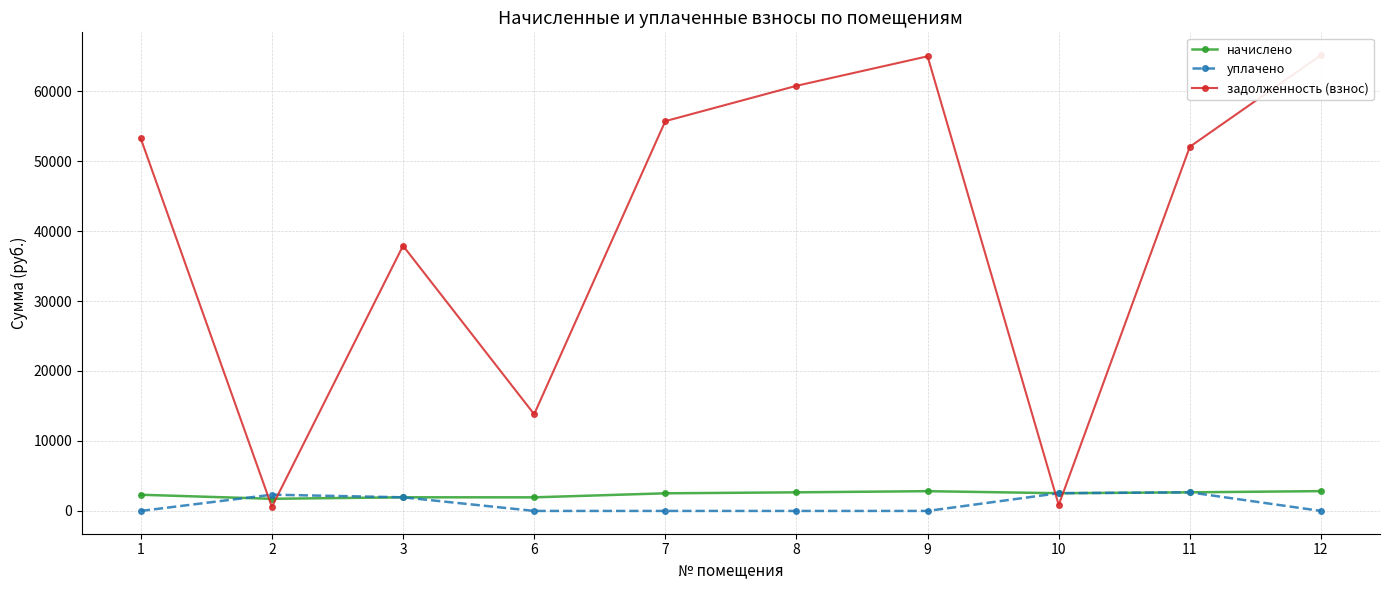

Which series has the largest range (max minus min)?

задолженность (взнос)